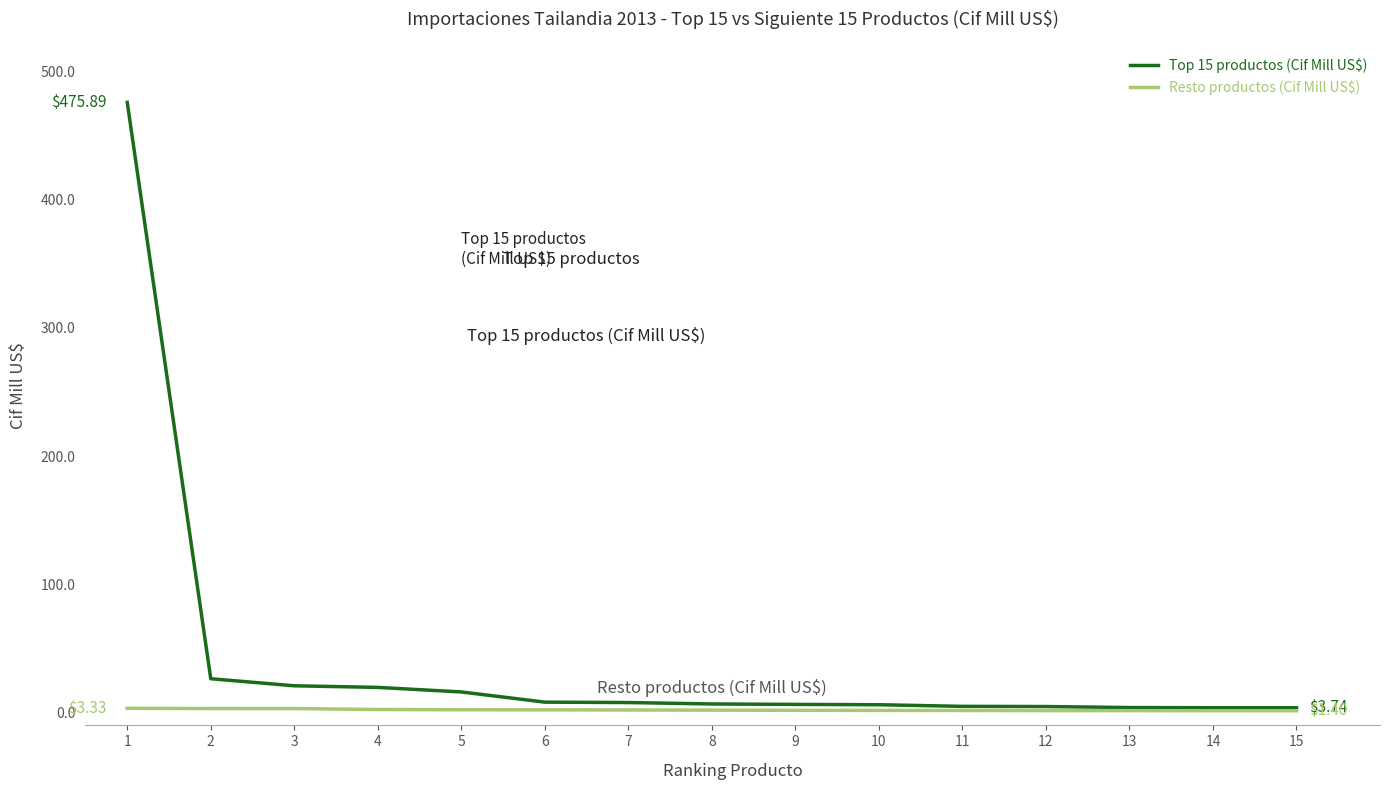

How many lines are shown in the chart?

2